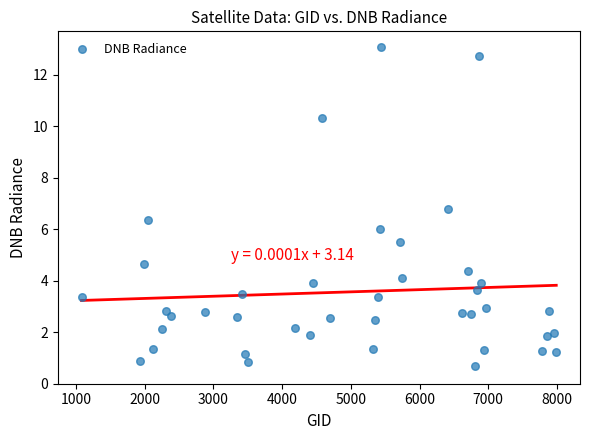

What is the range of Y values (max minus min)?

12.4